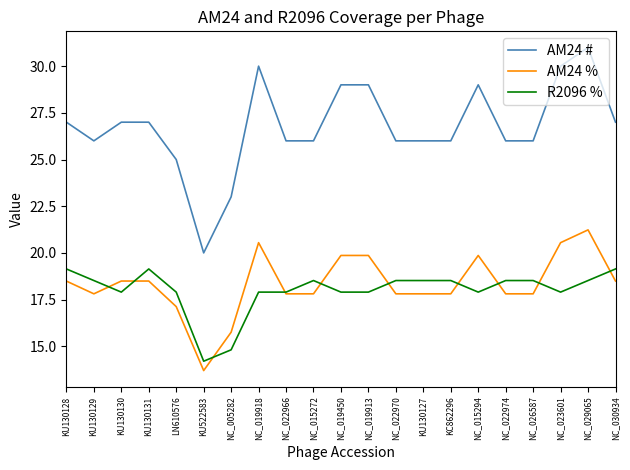

Which series has the widest spread of values?

AM24 #